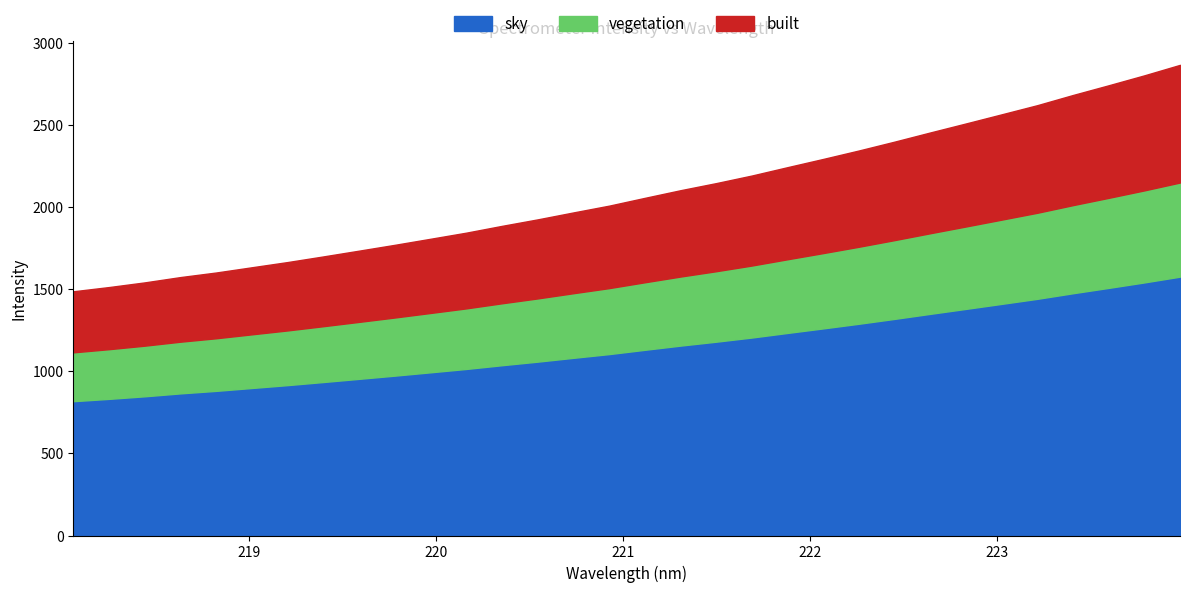

Reading left to right, extract all data points from this chart.

218.0596=1487.0	218.2508=1512.8	218.442=1541.2	218.6332=1573.6	218.8244=1601.4	219.0156=1633.4	219.2067=1665.1	219.3979=1699.4	219.589=1734.5	219.7801=1770.0	219.9712=1806.9	220.1623=1844.1	220.3533=1885.5	220.5444=1925.0	220.7354=1967.2	220.9264=2008.5	221.1174=2056.0	221.3083=2102.5	221.4993=2145.8	221.6902=2192.0	221.8812=2242.9	222.0721=2293.1	222.263=2344.5	222.4538=2398.4	222.6447=2454.3	222.8355=2509.1	223.0264=2564.6	223.2172=2620.4	223.408=2682.4	223.5987=2741.4	223.7895=2801.9	223.9802=2865.8